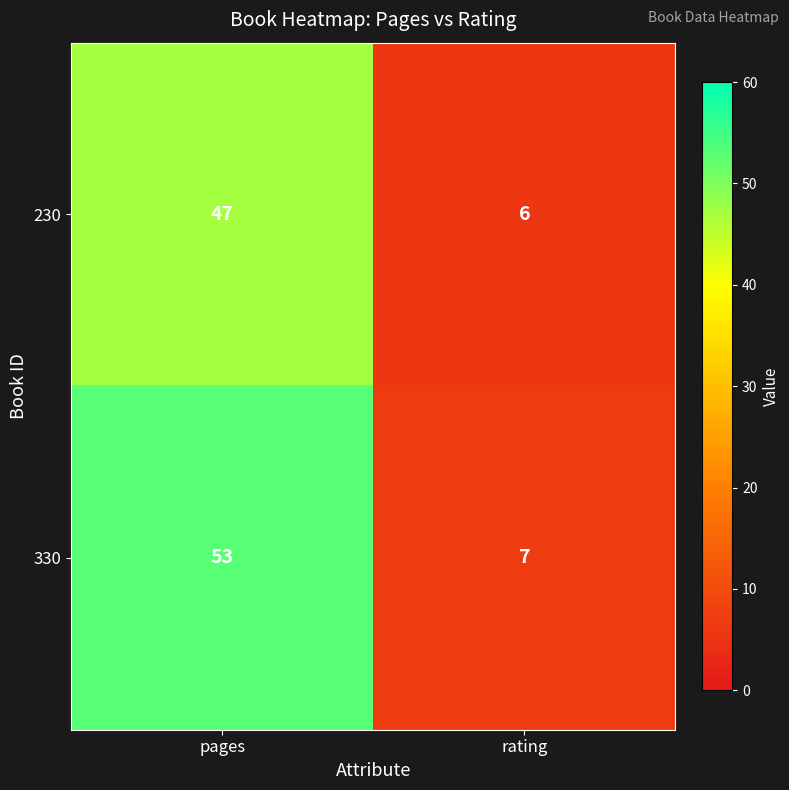

What is the total value across all series at pages?

100